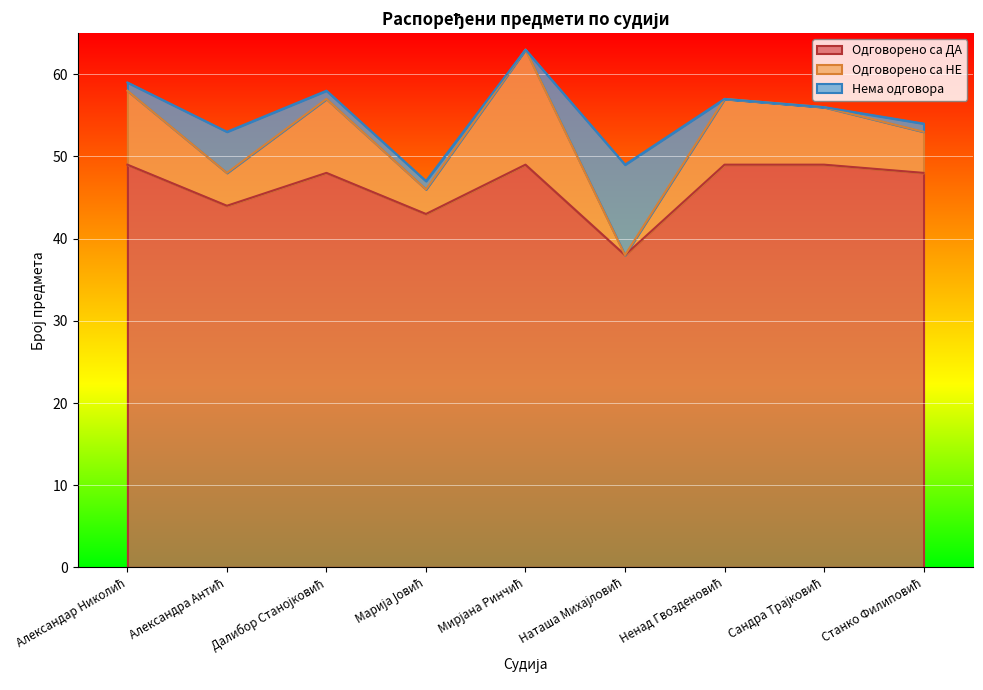

What is the highest value of the Одговорено са НЕ series?

14